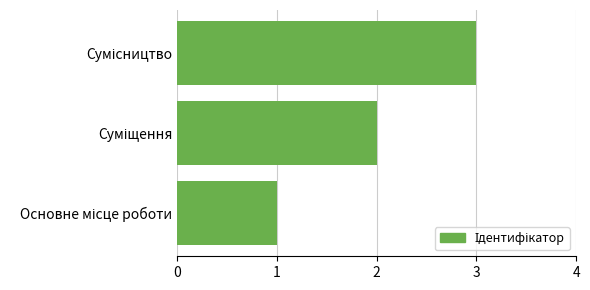

What is the average value?

2